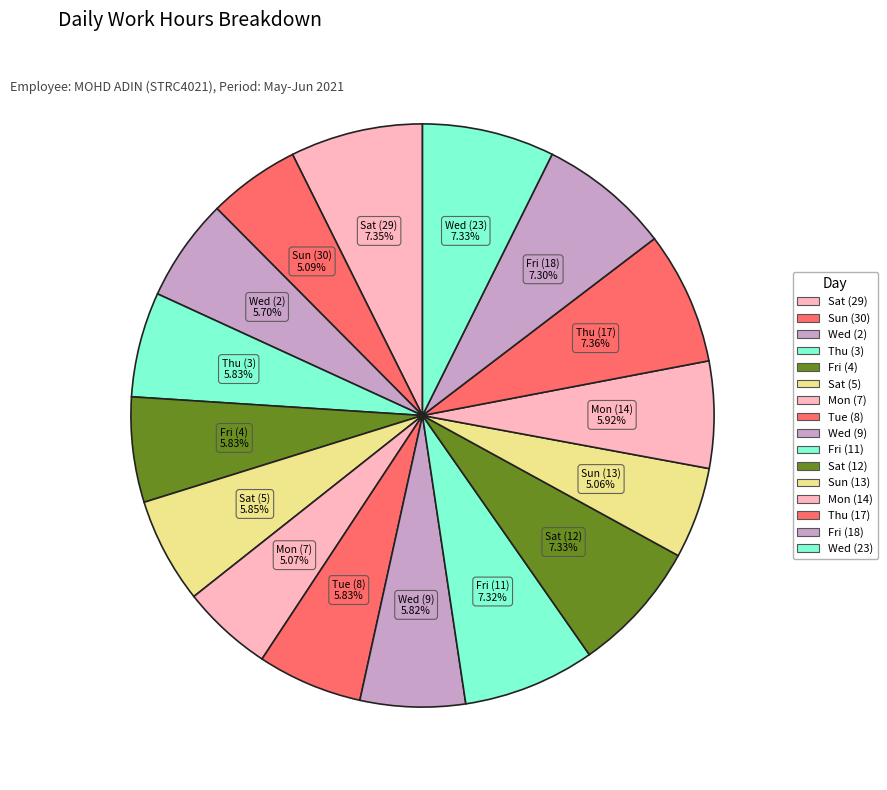

How many slices are in this pie chart?

16